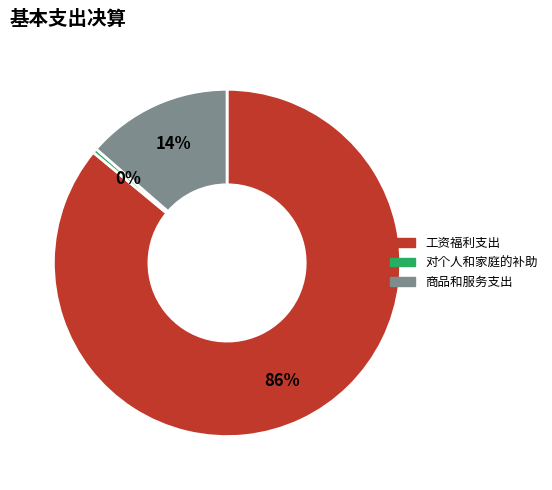

Between 工资福利支出 and 对个人和家庭的补助, which is larger?

工资福利支出